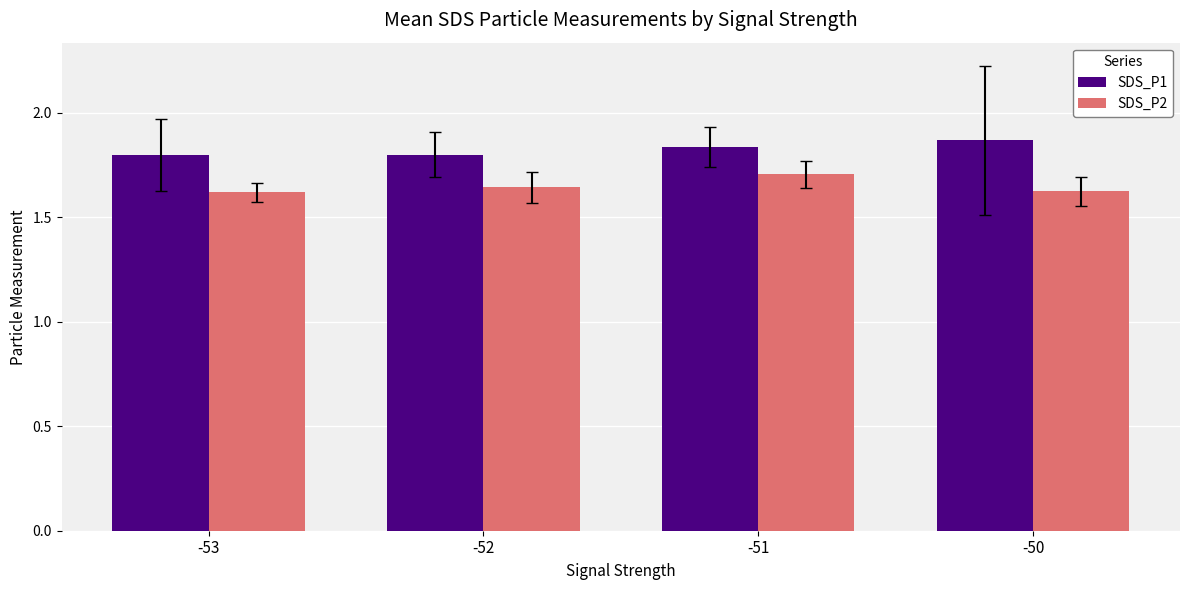

List the series in order of their overall mean, lowest first.

SDS_P2, SDS_P1